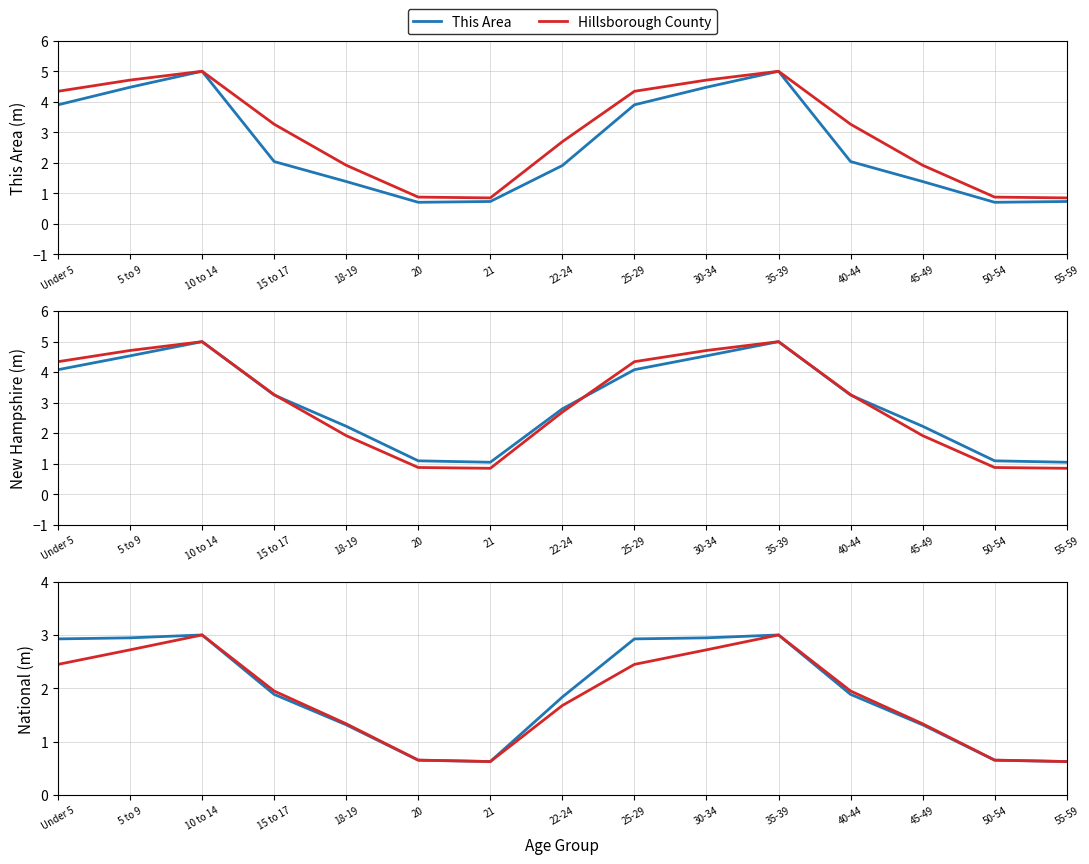

What is the value of the National point at the 7th from the left?

0.6